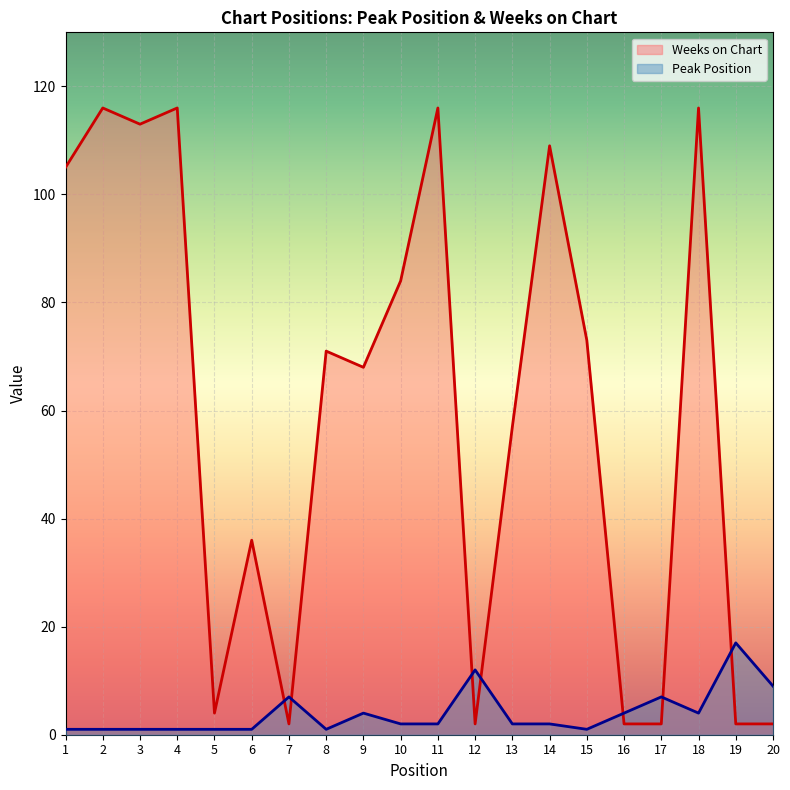

Which series has the largest total across all categories?

Weeks on Chart